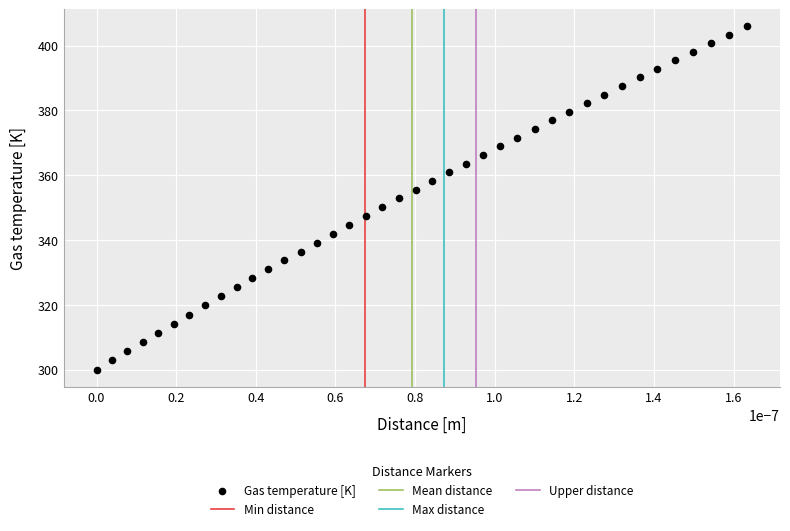

What is the range of Y values (max minus min)?

105.9